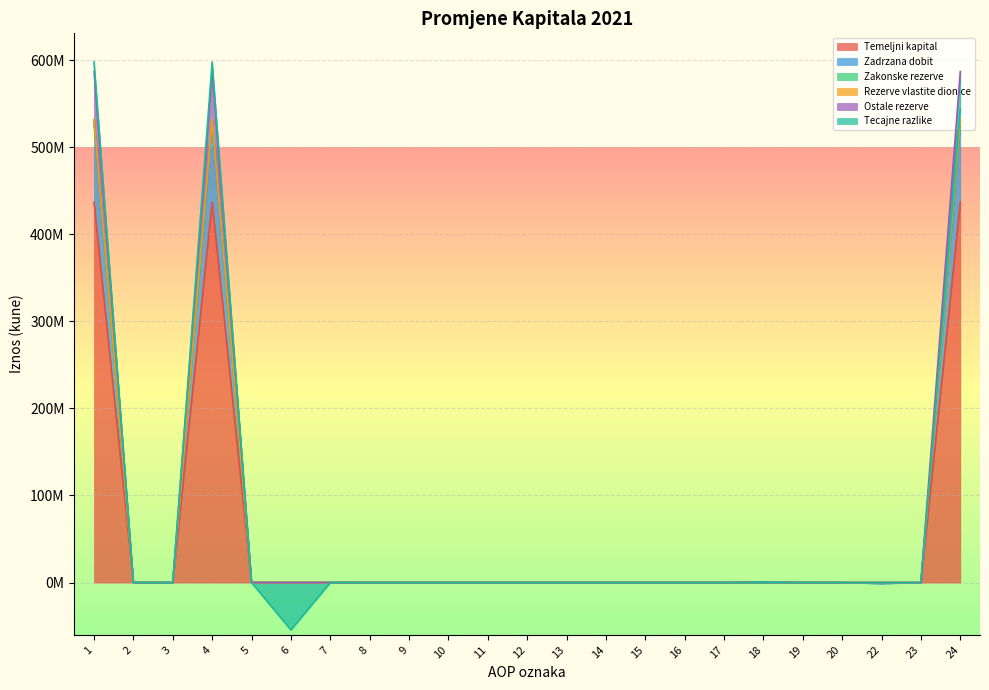

At which label is Temeljni kapital closest to 218333625?

1